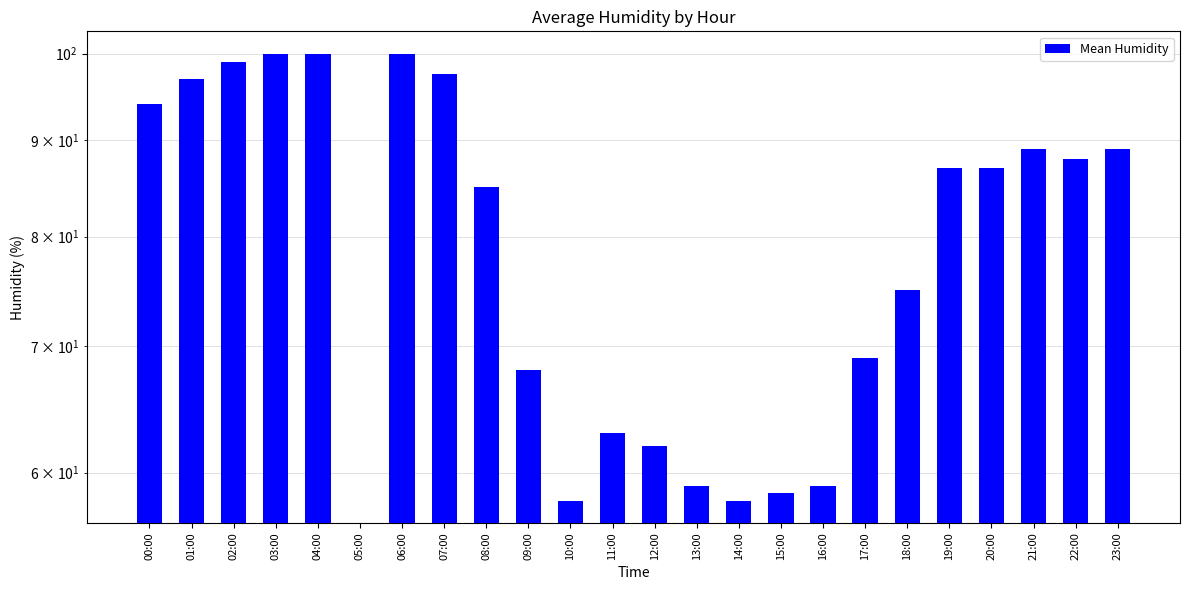

How many categories are shown in the chart?

24